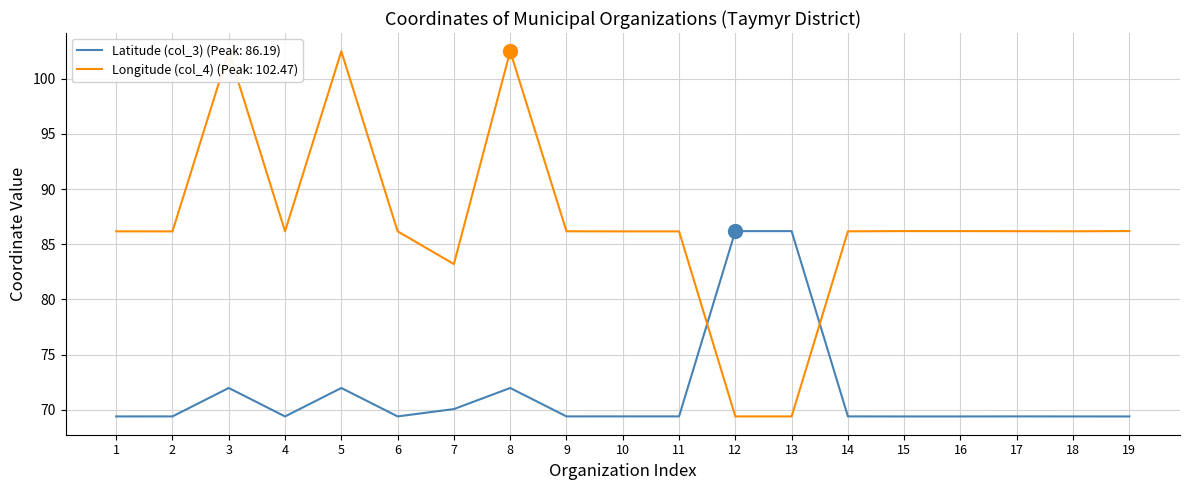

How many lines are shown in the chart?

2